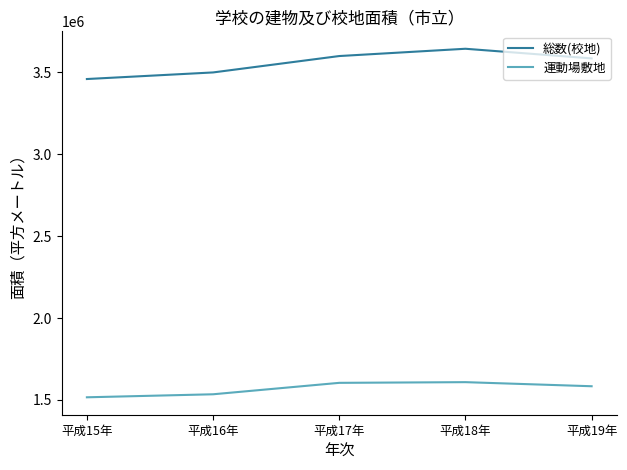

List the series in order of their overall mean, lowest first.

運動場敷地, 総数(校地)